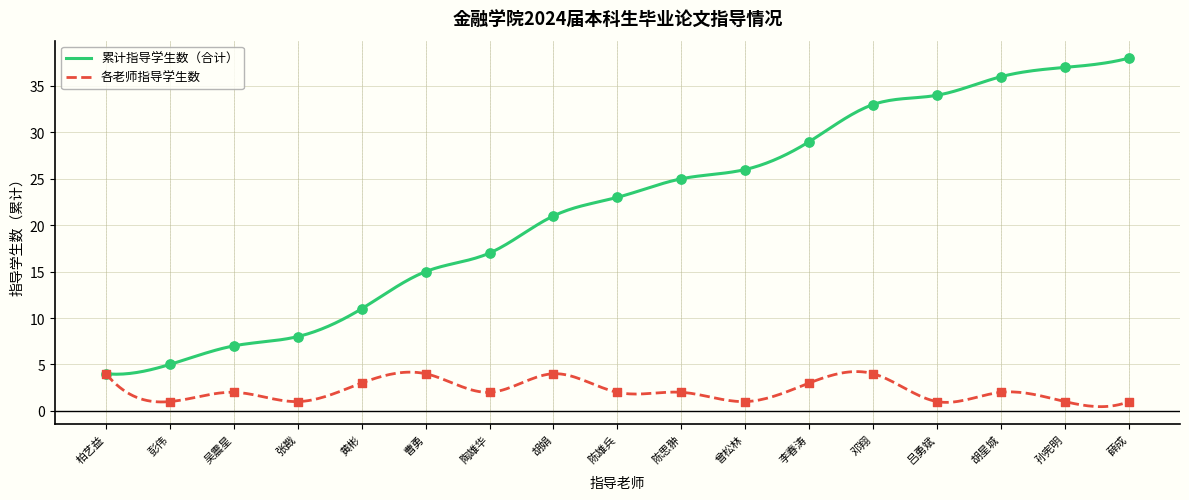

What is the approximate value of 累计指导学生数（合计） at 柏艺益?

4.0